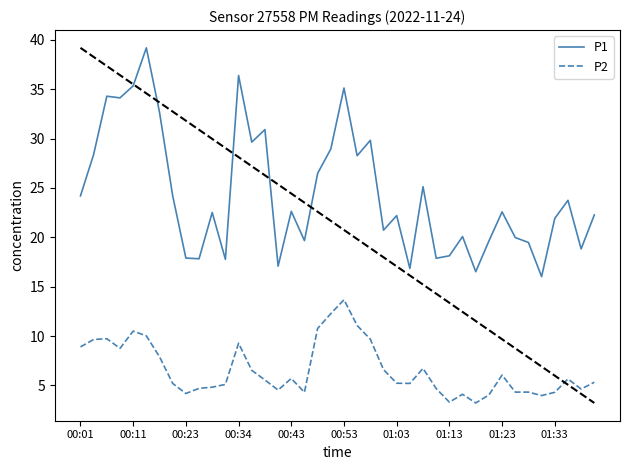

Does the chart have visible grid lines?

No